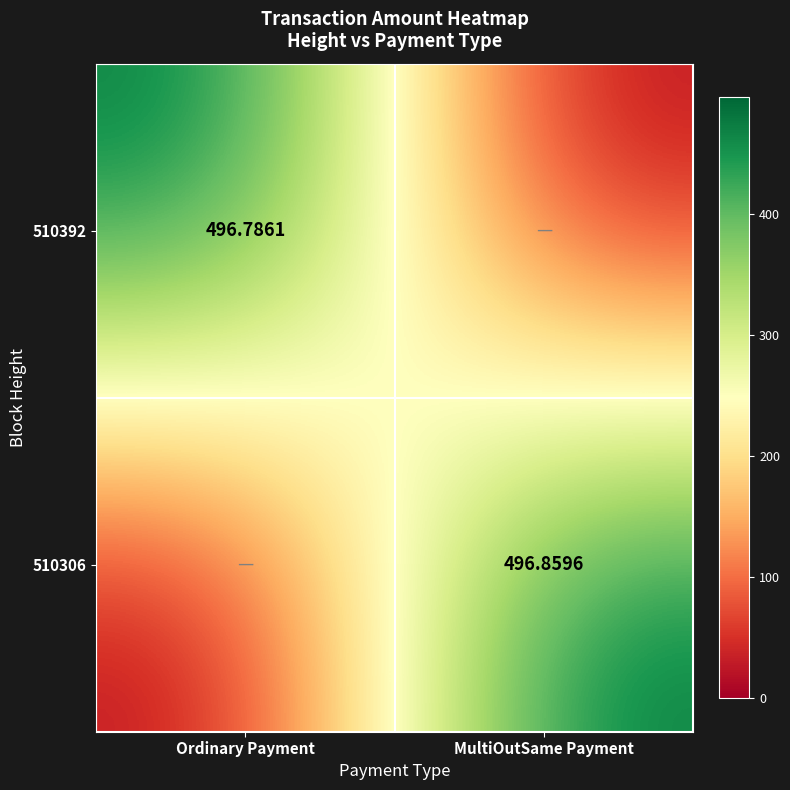

Is the value of 510306 at MultiOutSame Payment greater than the value of 510392 at Ordinary Payment?

Yes